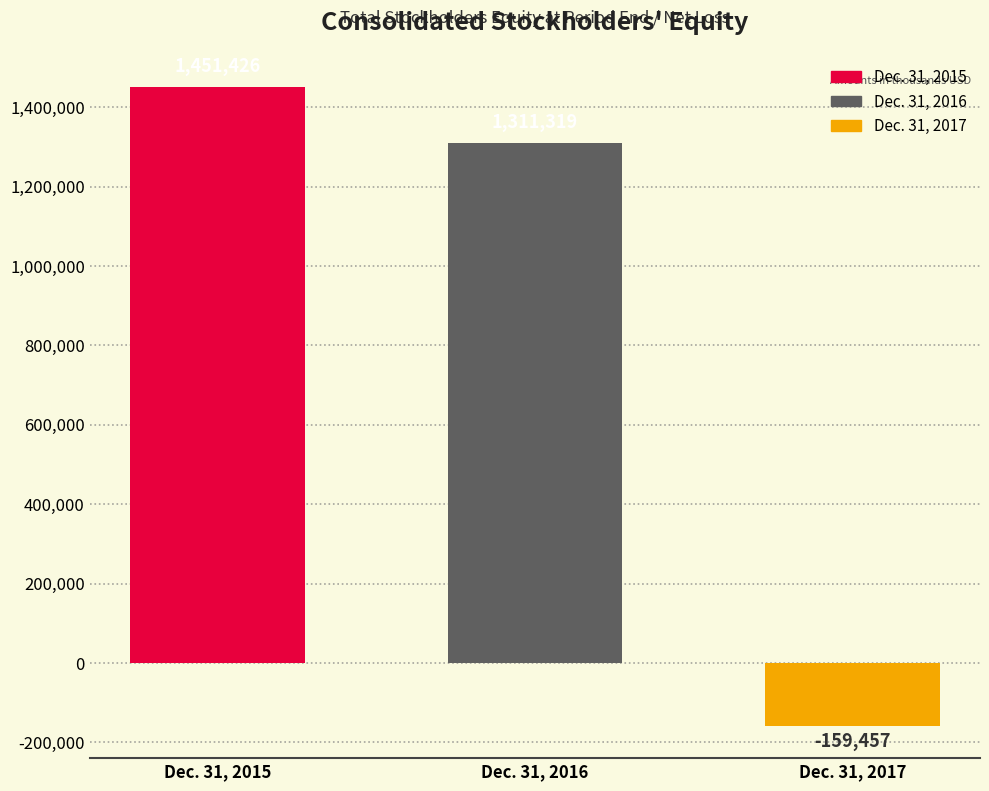

At which category does the chart reach its minimum across all series?

Dec. 31, 2017